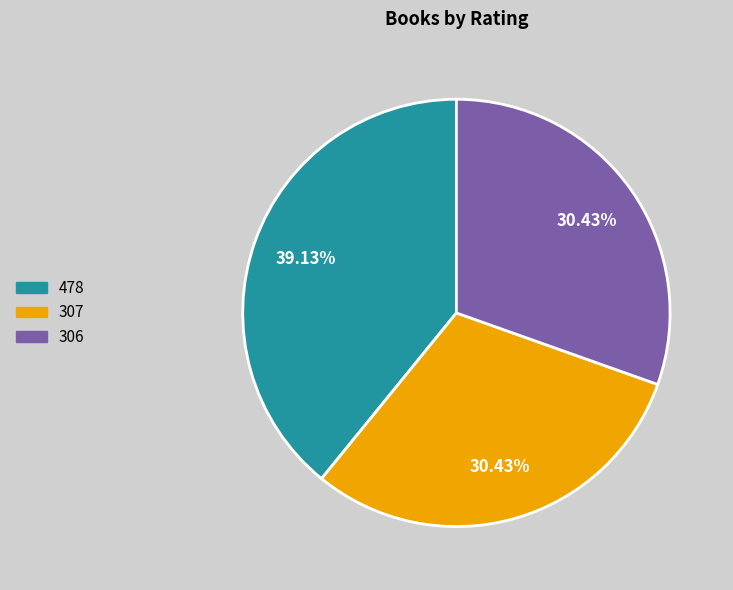

To the nearest percent, what portion does 307 represent?

30%